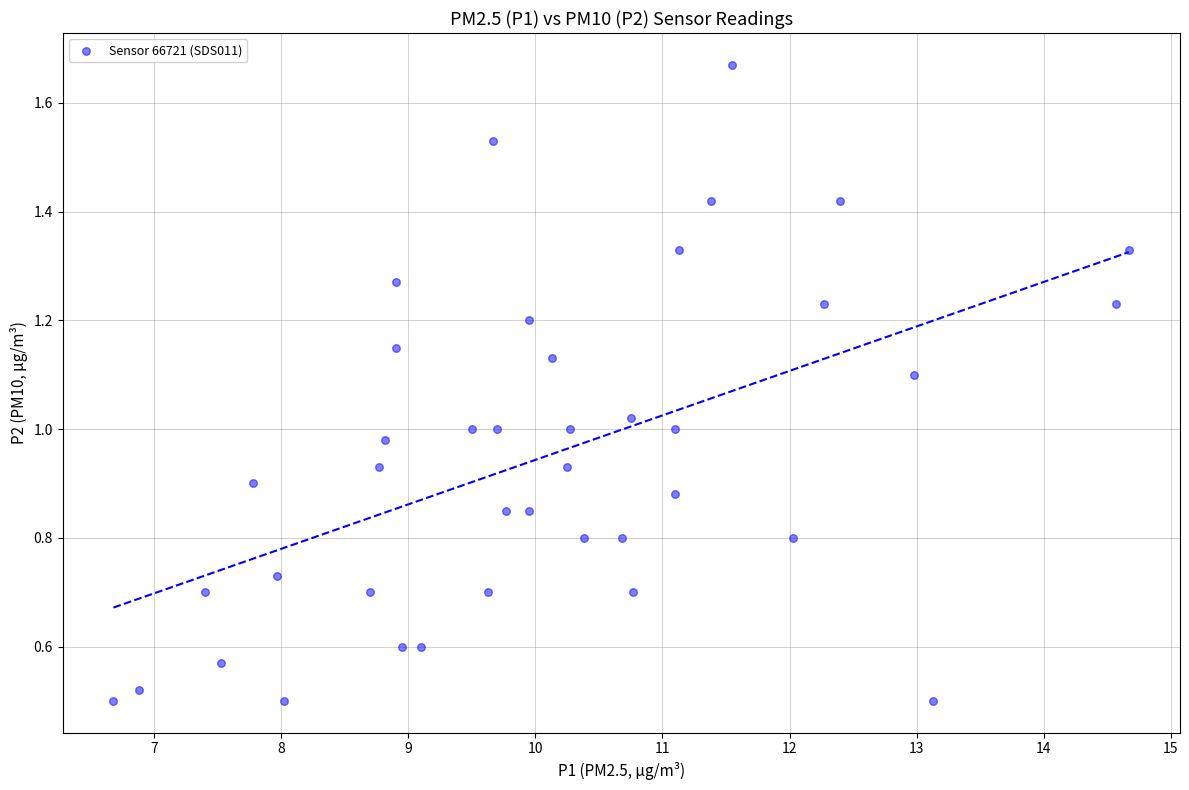

What is the range of X values (max minus min)?

8.0